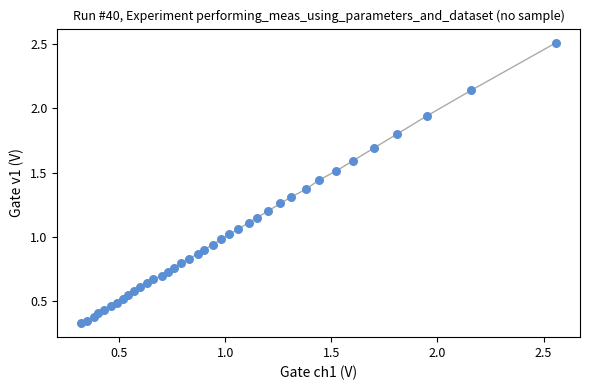

What is the range of X values (max minus min)?

2.2